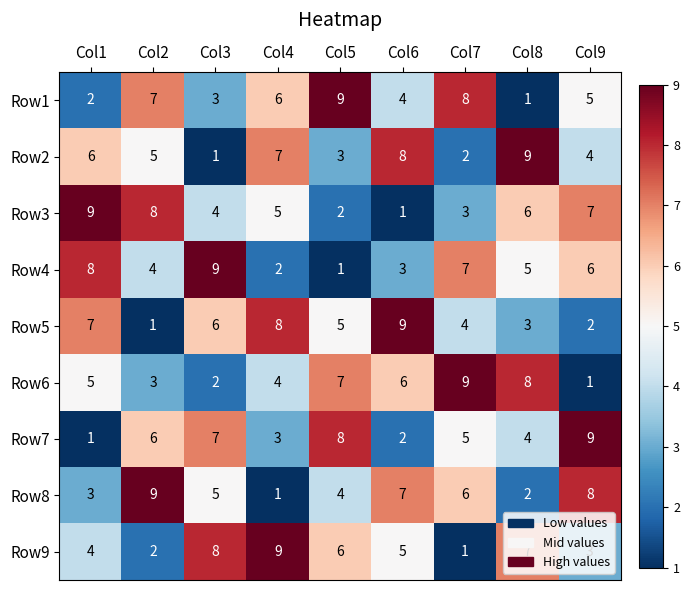

Count the number of categories in the chart.

9